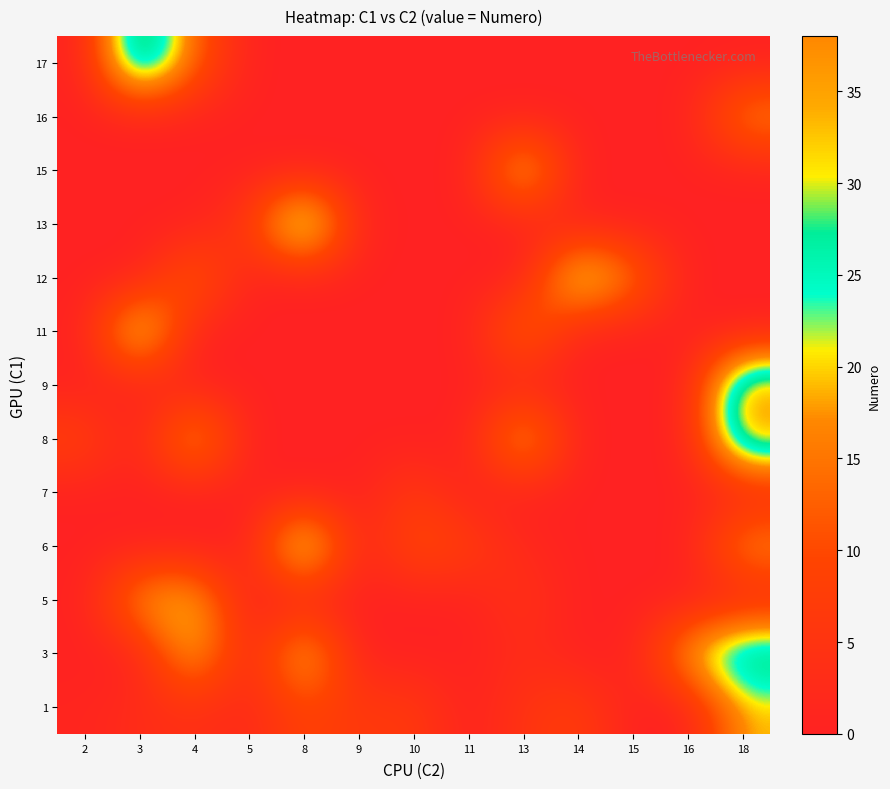

What is the total value across all series at 8?

101